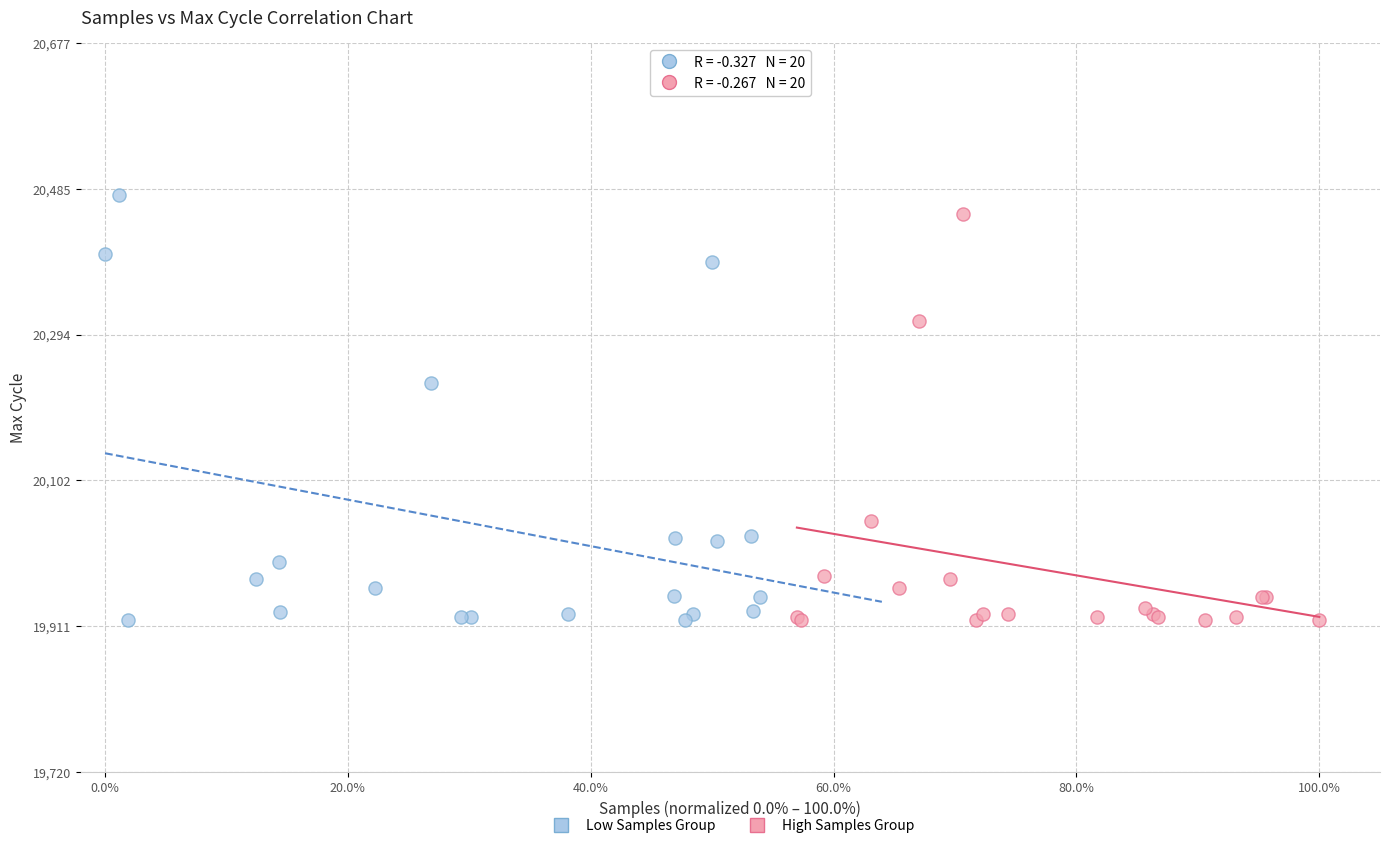

Which series has the largest Y range (max minus min)?

Low Samples Group